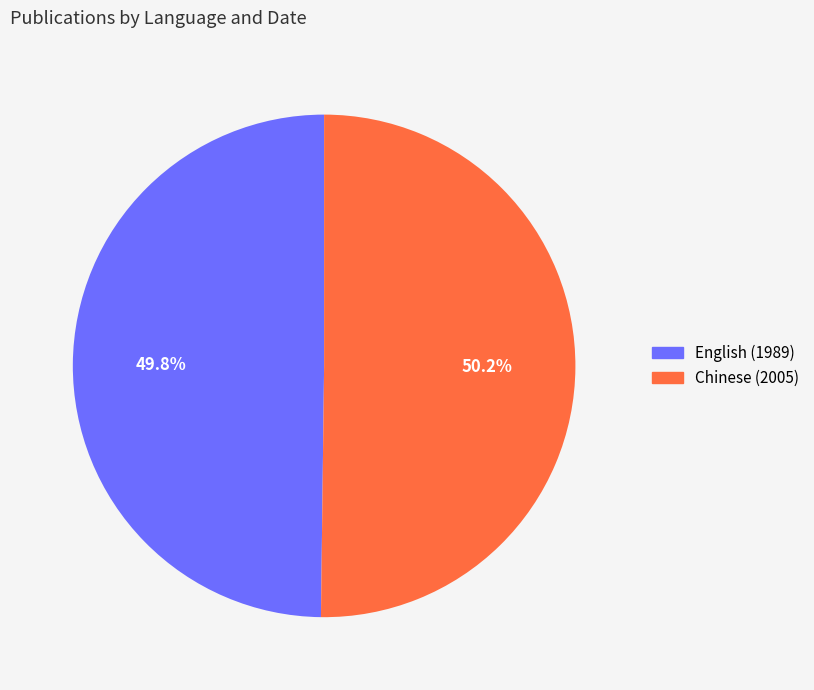

Approximately how many times larger is the value at English (1989) compared to Chinese (2005)?

1.0